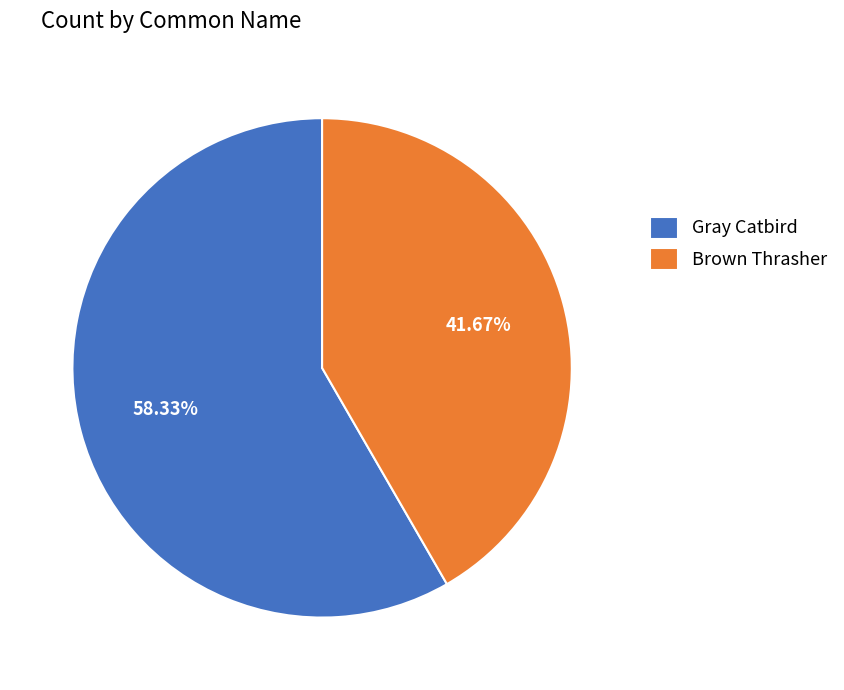

Which slice is the smallest?

Brown Thrasher